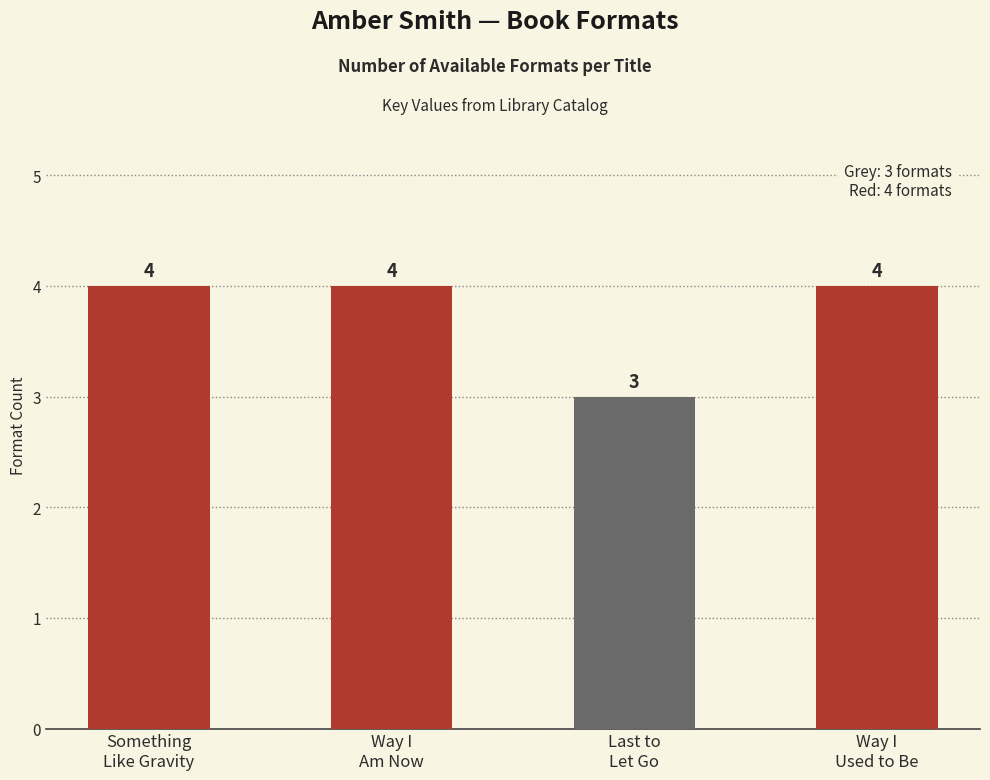

What is the change in value from Last to
Let Go to Way I
Used to Be?

+1